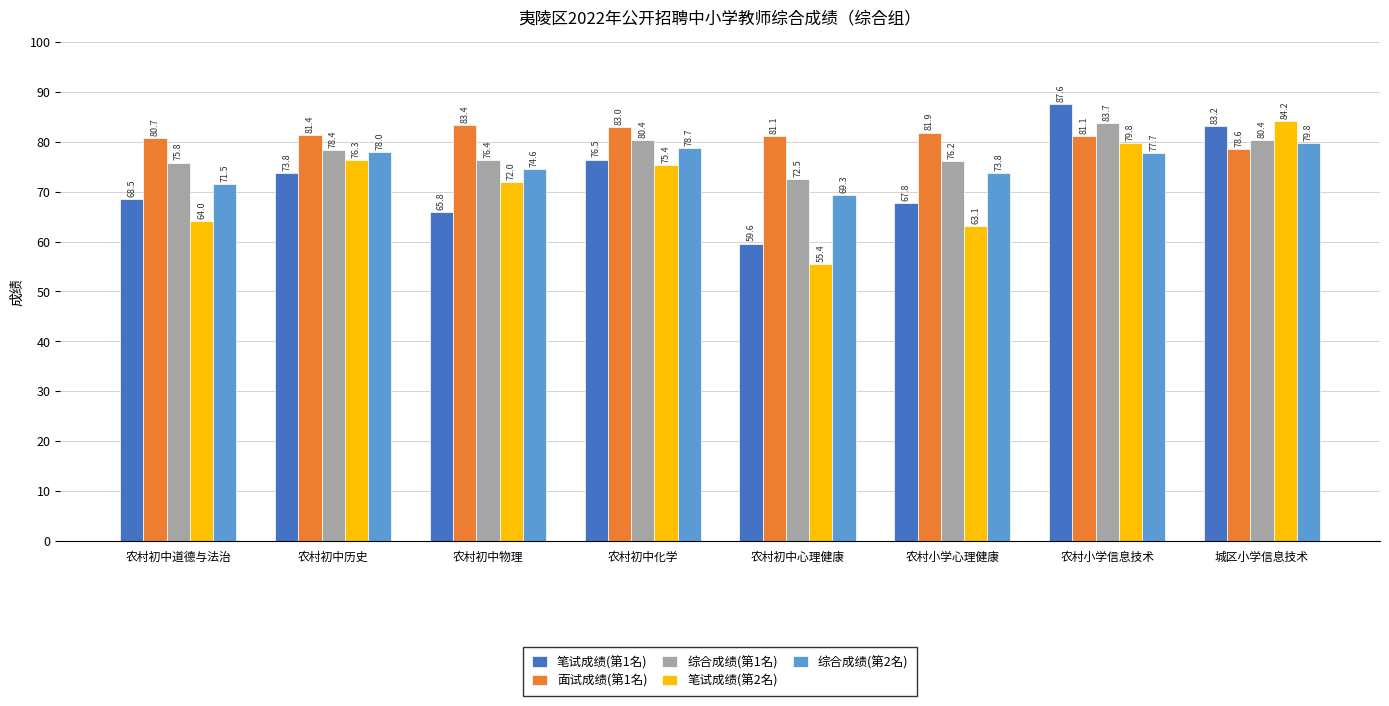

Is the value of 笔试成绩(第2名) at 农村初中心理健康 greater than the value of 笔试成绩(第1名) at 农村小学心理健康?

No